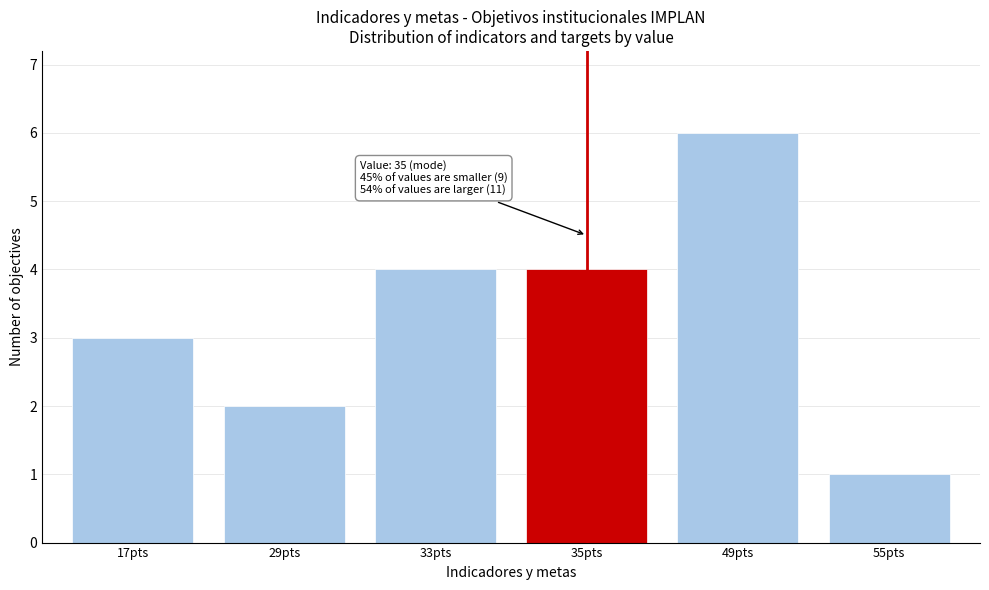

Reading left to right, extract all data points from this chart.

3	2	4	4	6	1